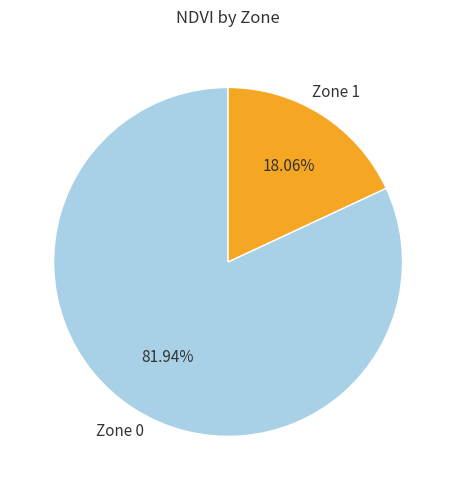

What is the ratio of the value at Zone 1 to the value at Zone 0?

0.2